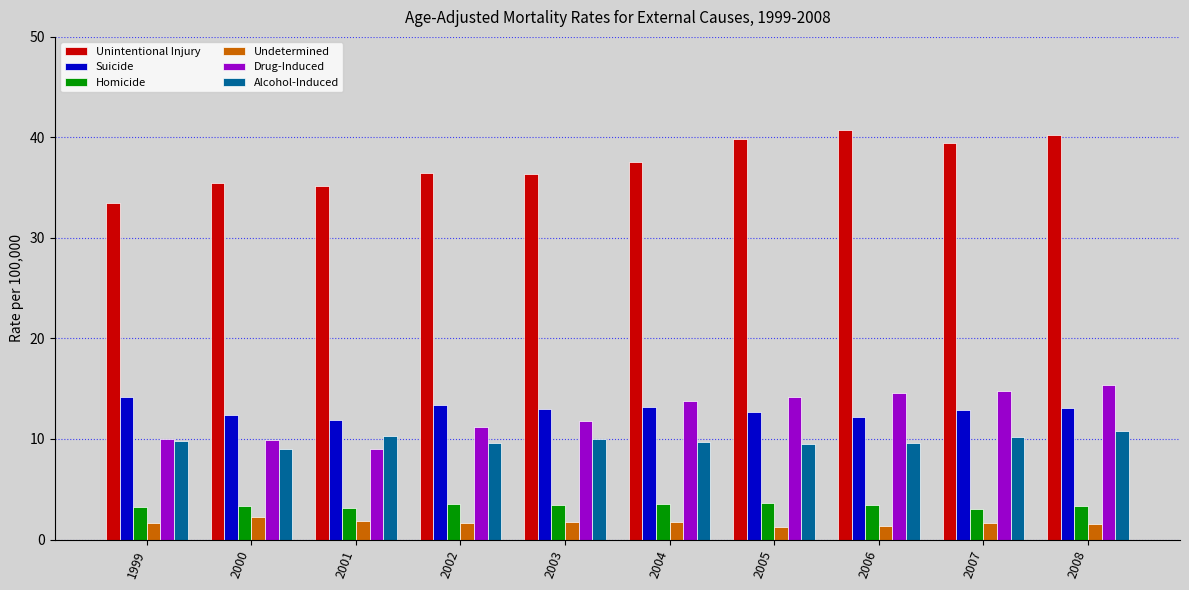

What is the difference between the maximum and minimum values in the Unintentional Injury series?

7.3